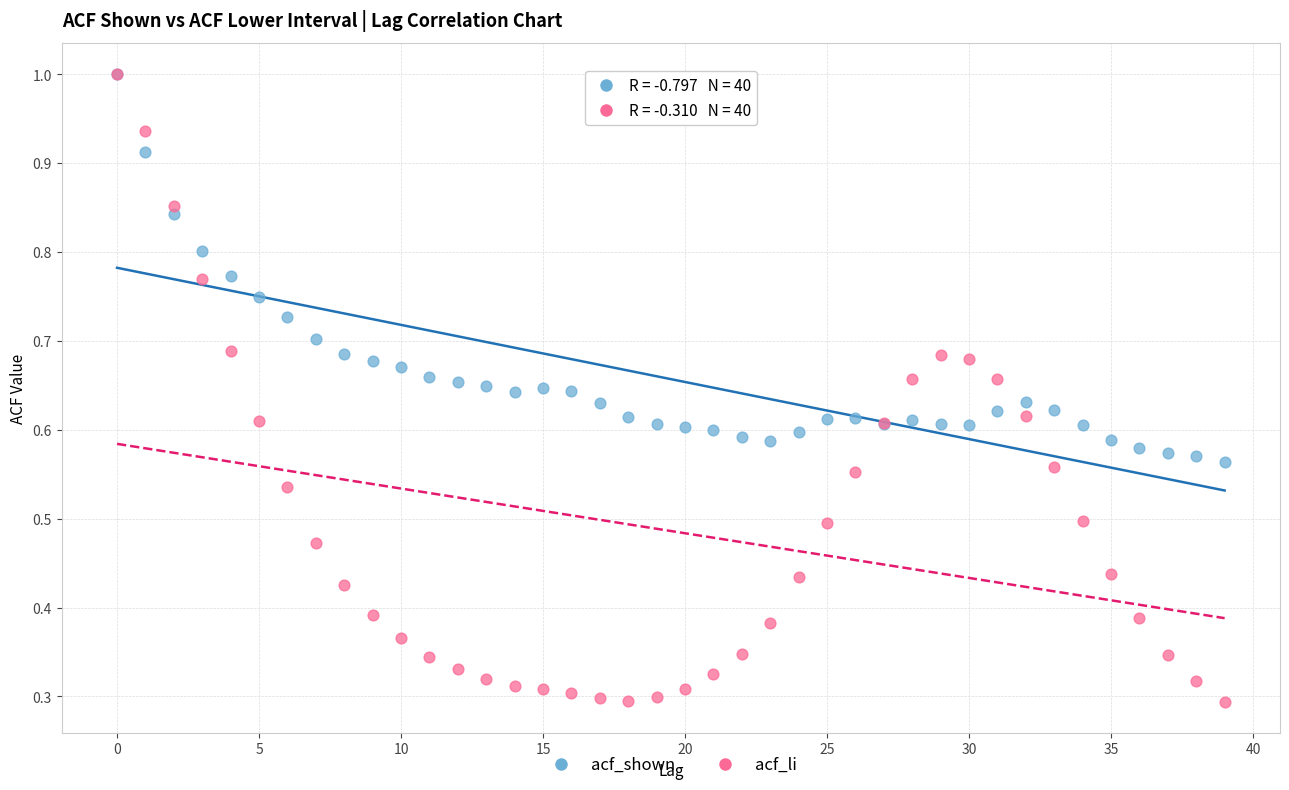

Which series has the largest Y range (max minus min)?

acf_li